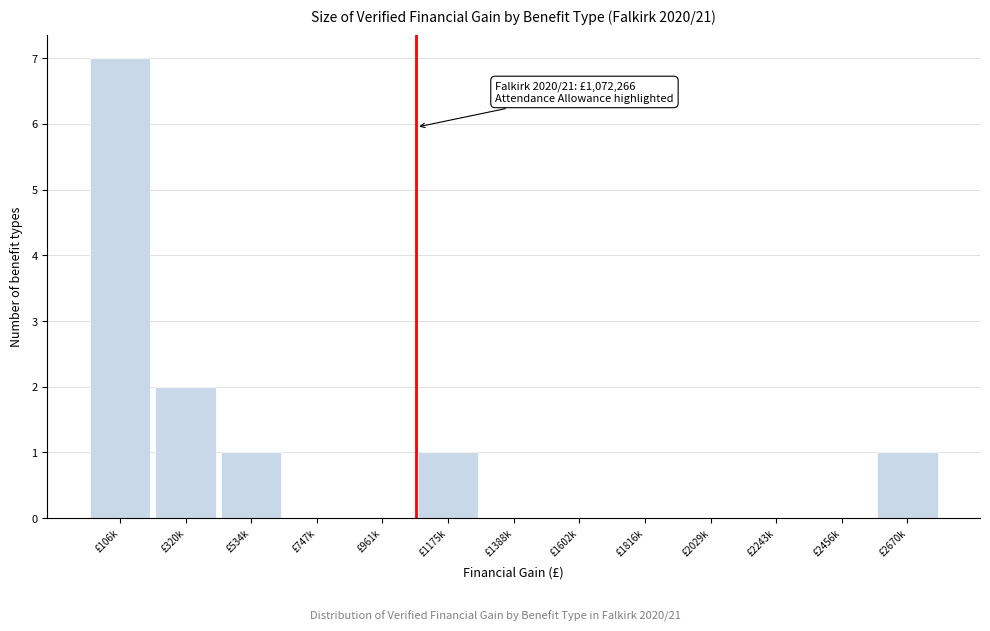

Reading left to right, transcribe all the data shown in this chart.

£106k=7	£320k=2	£534k=1	£747k=0	£961k=0	£1175k=1	£1388k=0	£1602k=0	£1816k=0	£2029k=0	£2243k=0	£2456k=0	£2670k=1